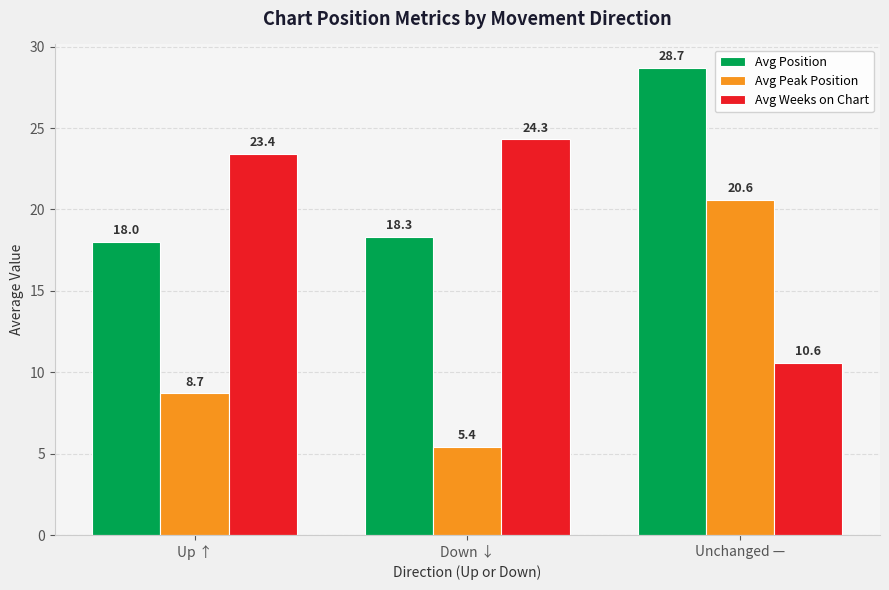

Reading left to right, list all the values displayed in this chart.

Avg Position: Up ↑=18.0	Down ↓=18.3	Unchanged —=28.7
Avg Peak Position: Up ↑=8.7	Down ↓=5.4	Unchanged —=20.6
Avg Weeks on Chart: Up ↑=23.4	Down ↓=24.3	Unchanged —=10.6